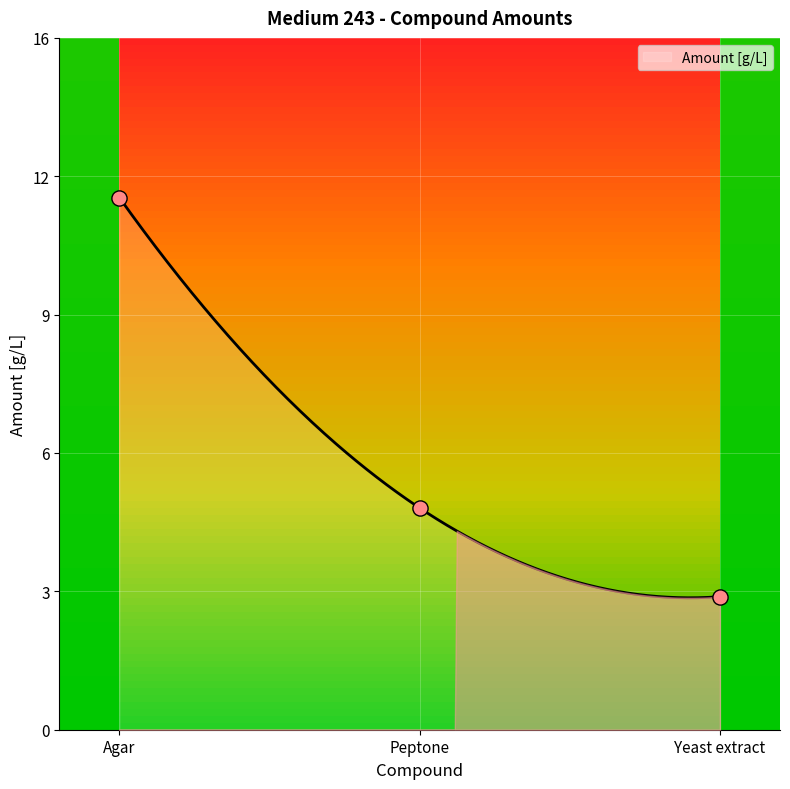

What is the change in value from Agar to Yeast extract?

-9